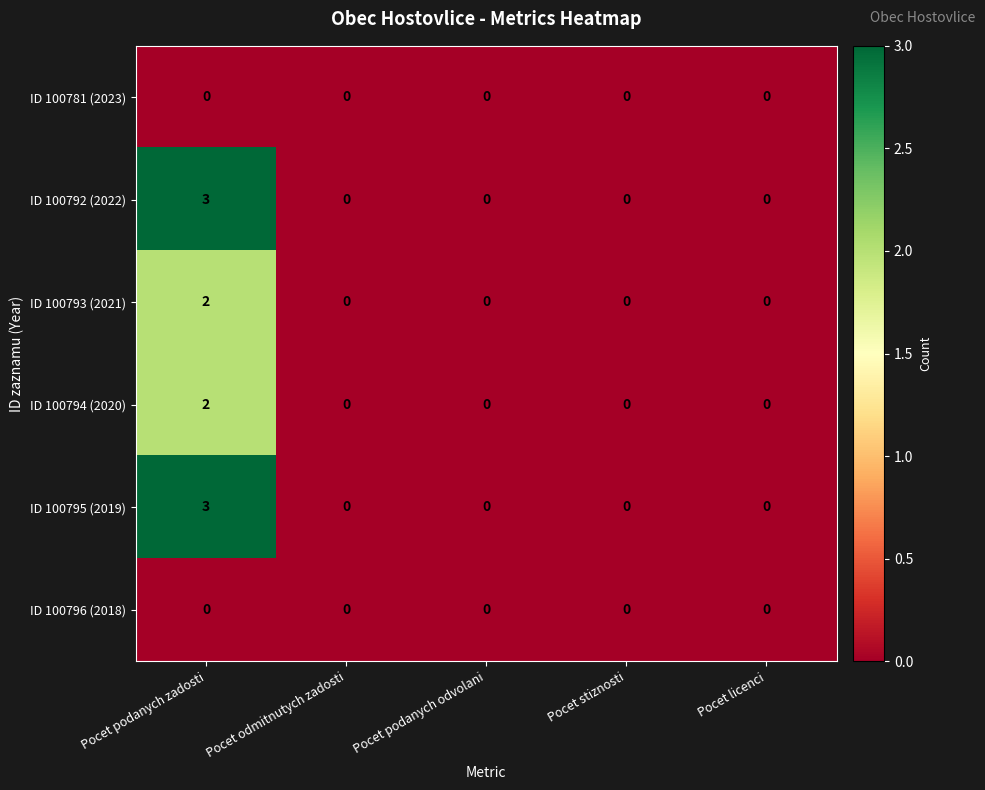

At which category is the sum across all series the highest?

Pocet podanych zadosti